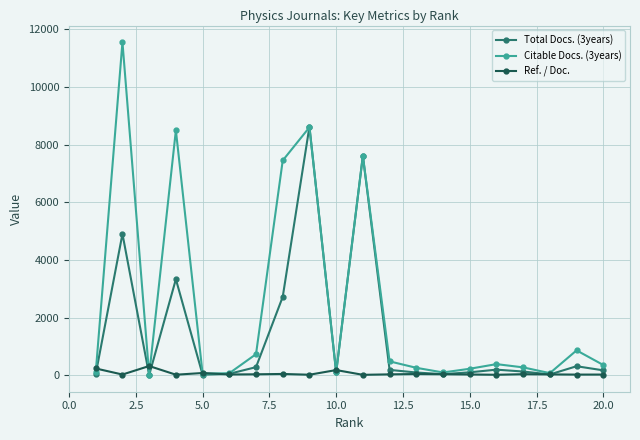

List the series in order of their overall mean, lowest first.

Ref. / Doc., Total Docs. (3years), Citable Docs. (3years)